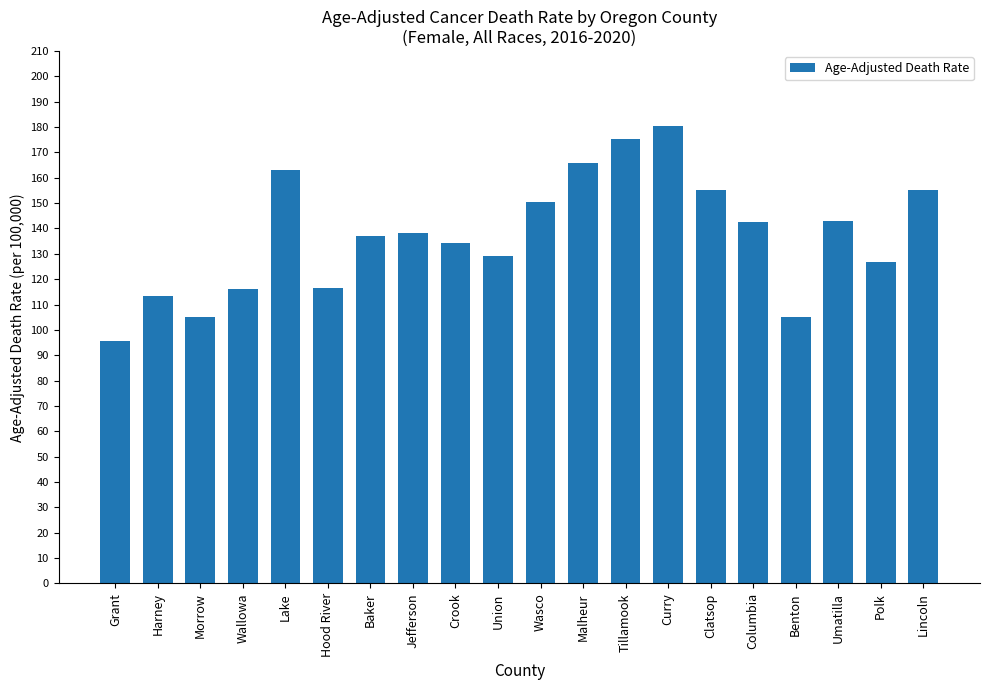

At which category does the chart reach its minimum across all series?

Grant